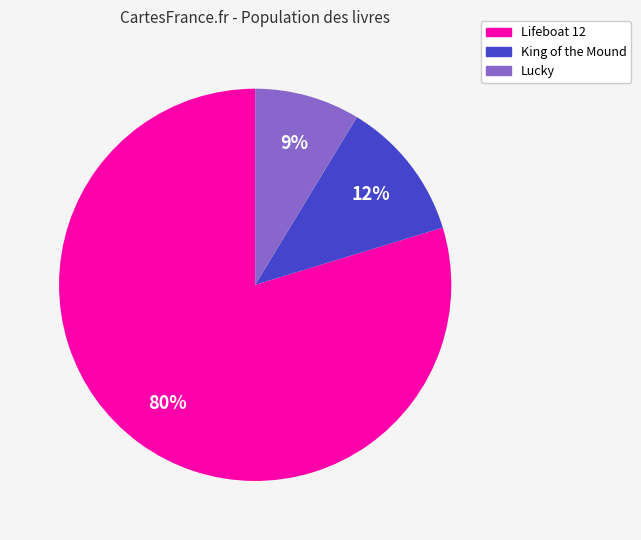

Which slice represents more than half of the pie?

Lifeboat 12